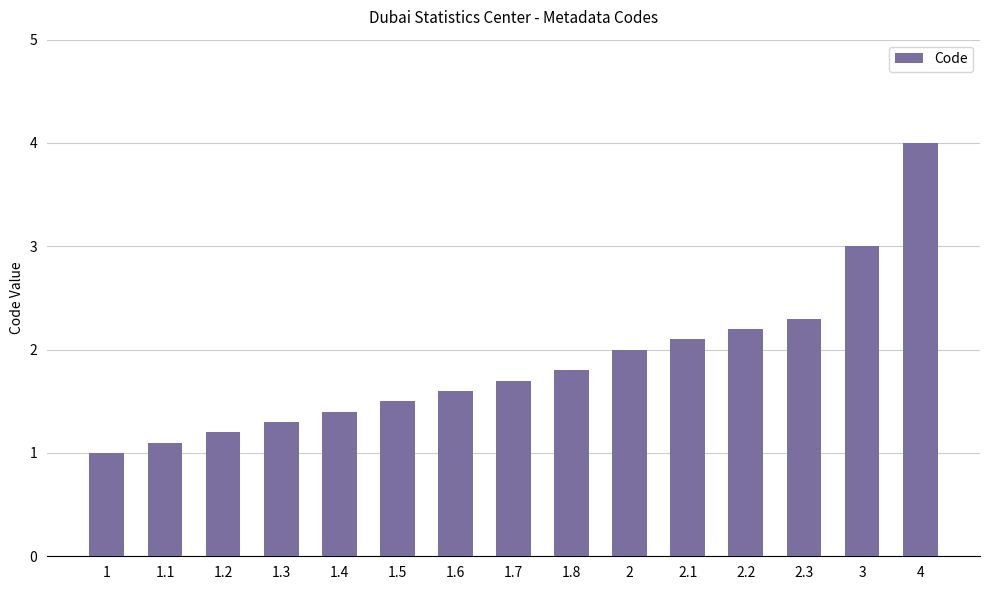

The value at 2.3 is 3.3. True or false?

False